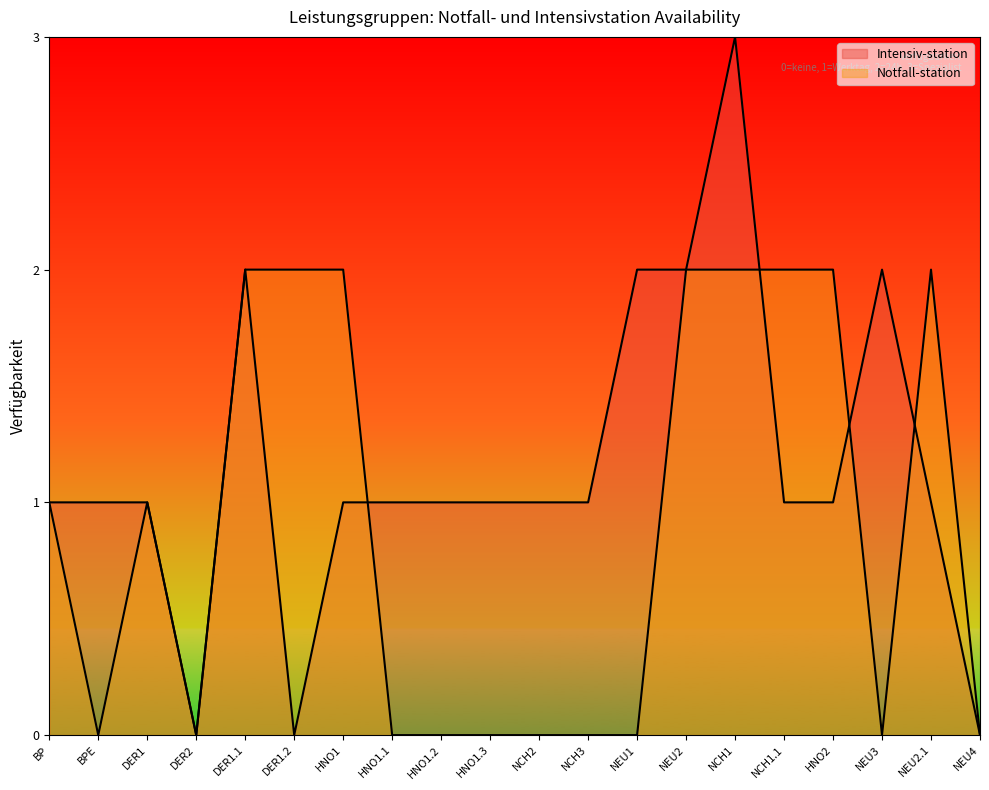

The value of Notfall-station at BP is 1. True or false?

True